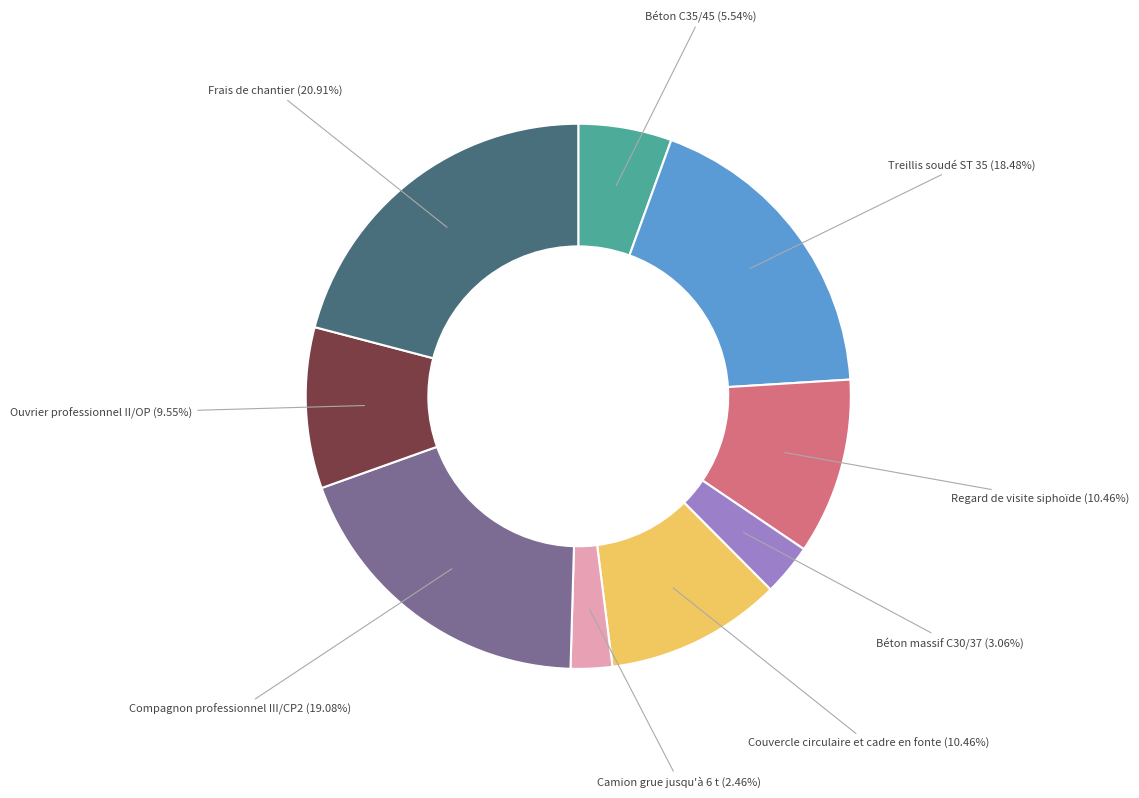

How many slices are in this pie chart?

9